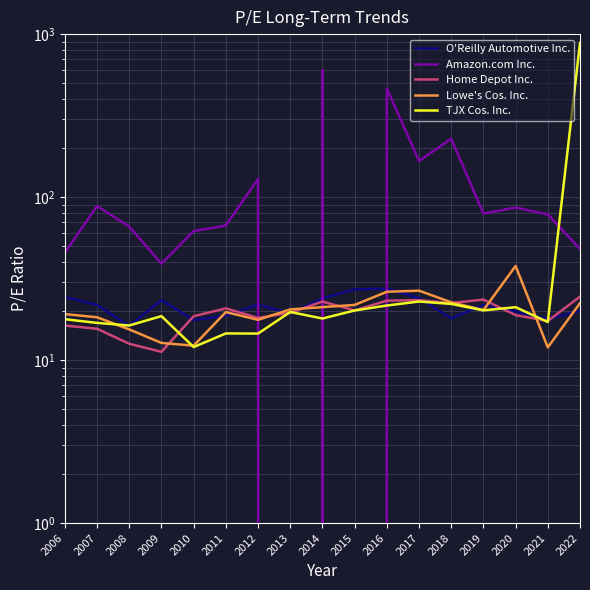

What is the sum of the TJX Cos. Inc. values at 2022 and 2014?

899.8